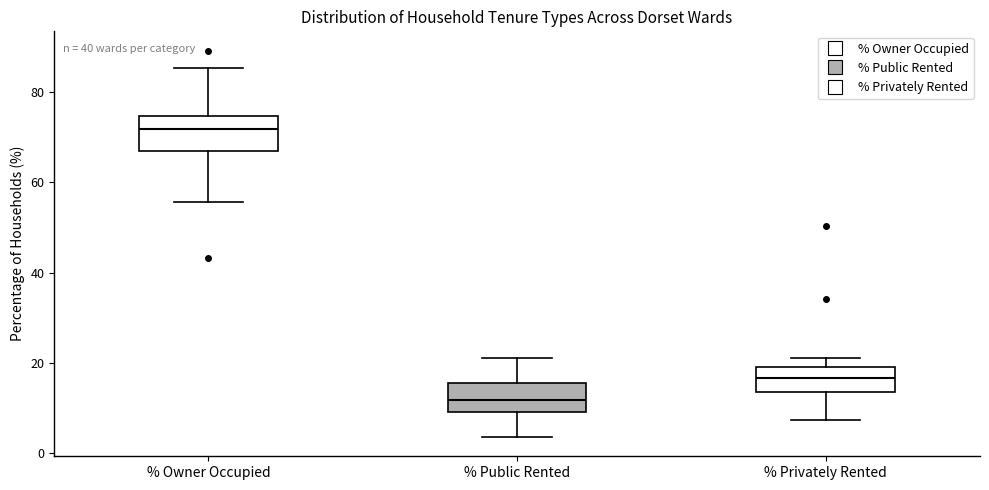

Reading left to right, read every box against the y-axis: the position of its median line, the range the box covers, and the ends of its whiskers. The values are not printed on the chart, so give them approximately, as read against the axis.

% Owner Occupied: median 72, box 68 to 74, whiskers 56 to 86
% Public Rented: median 12, box 10 to 16, whiskers 4 to 20
% Privately Rented: median 16, box 14 to 20, whiskers 8 to 22